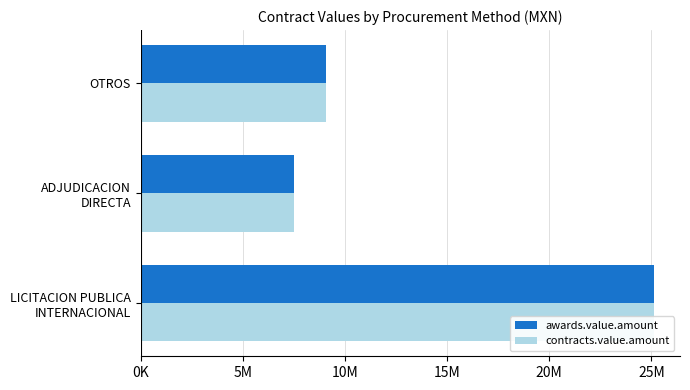

What is the minimum value shown in the chart?

7481826.1